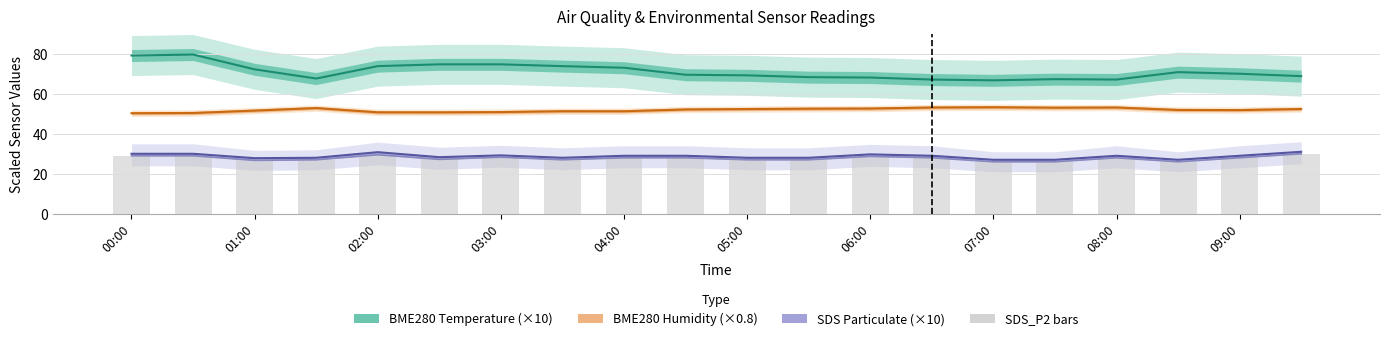

At how many categories does at least one series exceed 65?

20